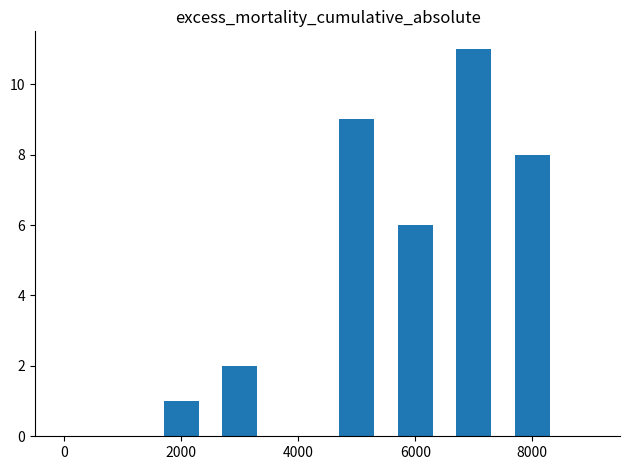

What is the difference between the maximum and second lowest values?

9